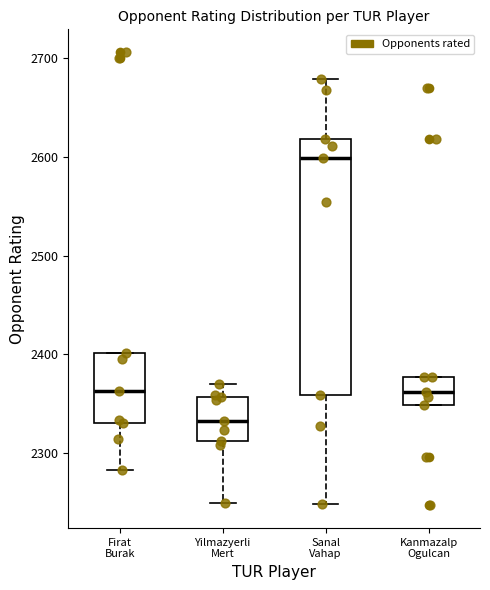

Where is the lower edge of the box for Kanmazalp Ogulcan on the y-axis? The values are not printed on the chart, so give them approximately, as read against the axis.

2350